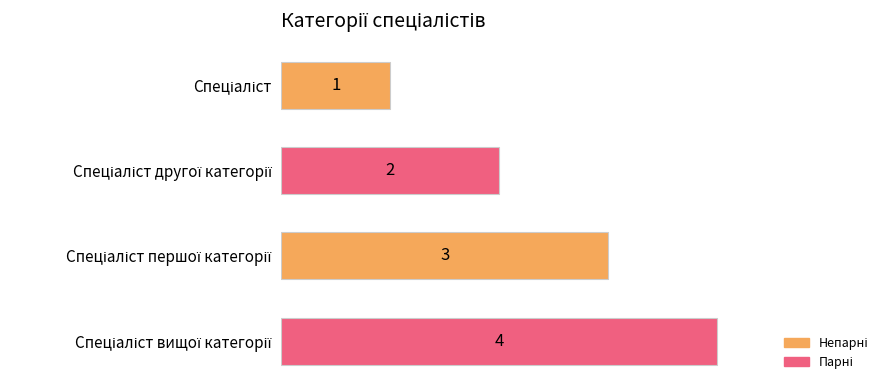

How many values are between 2 and 4?

3